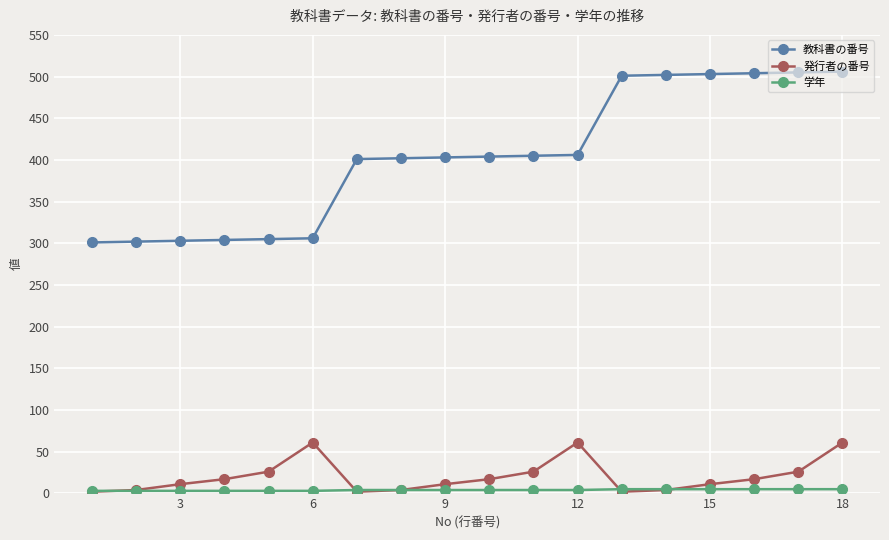

Which series has the largest total across all categories?

教科書の番号